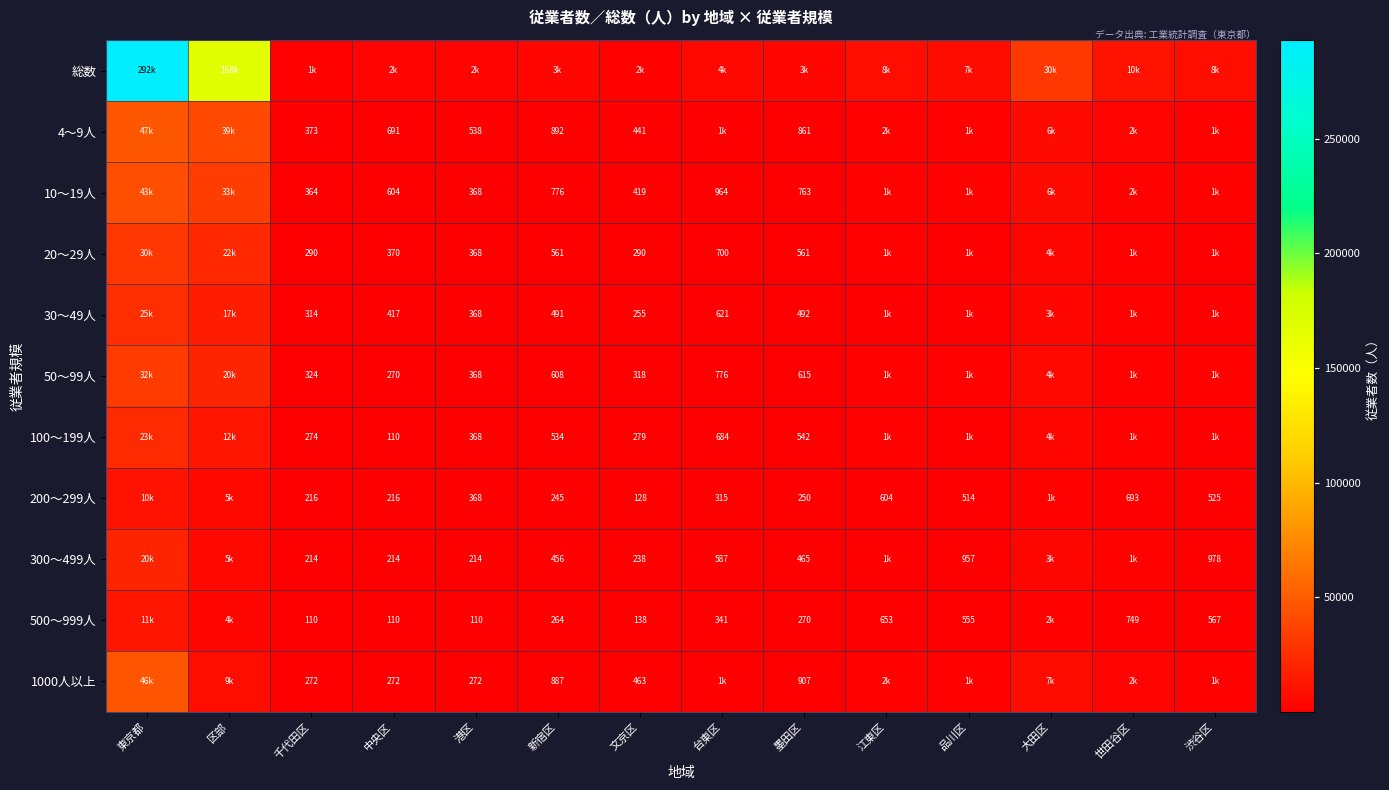

At which category is the sum across all series the highest?

東京都